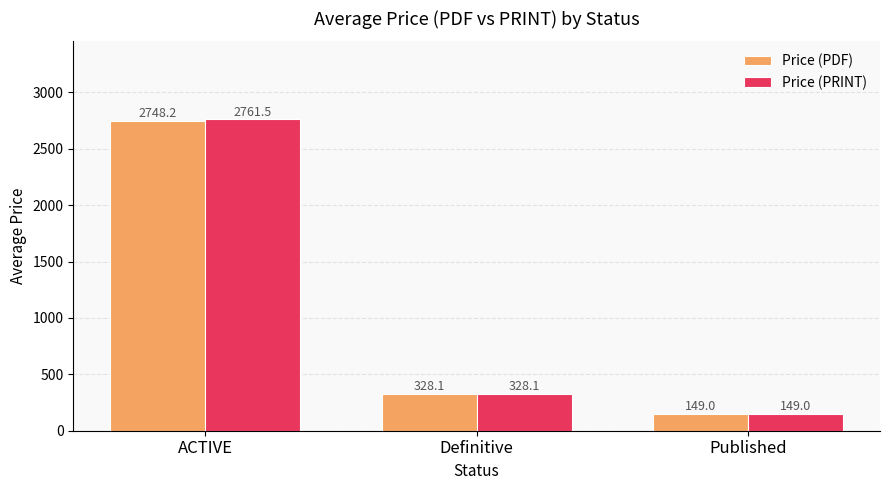

How many bars are there in total?

6